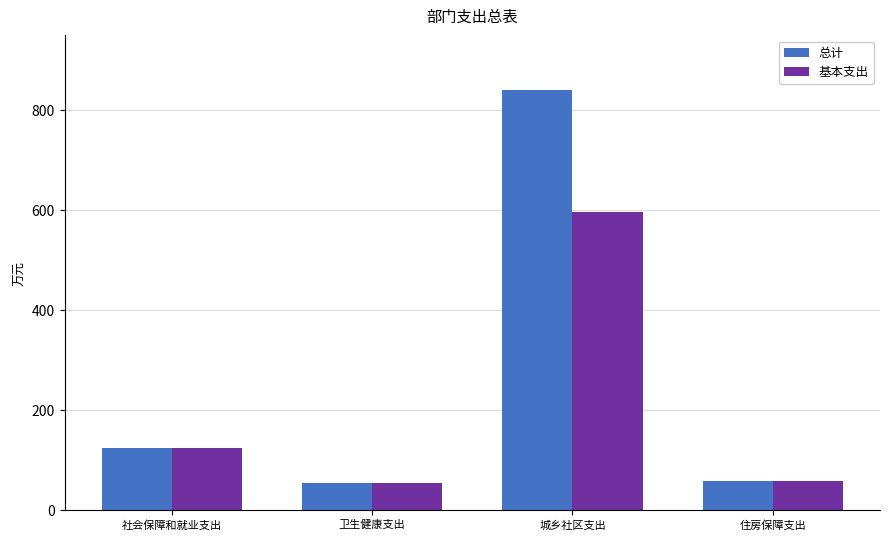

What is the total value across all series at 社会保障和就业支出?

245.4